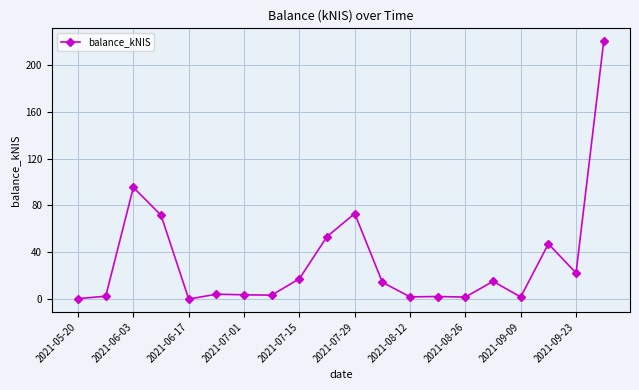

What is the sum of all values?

650.9